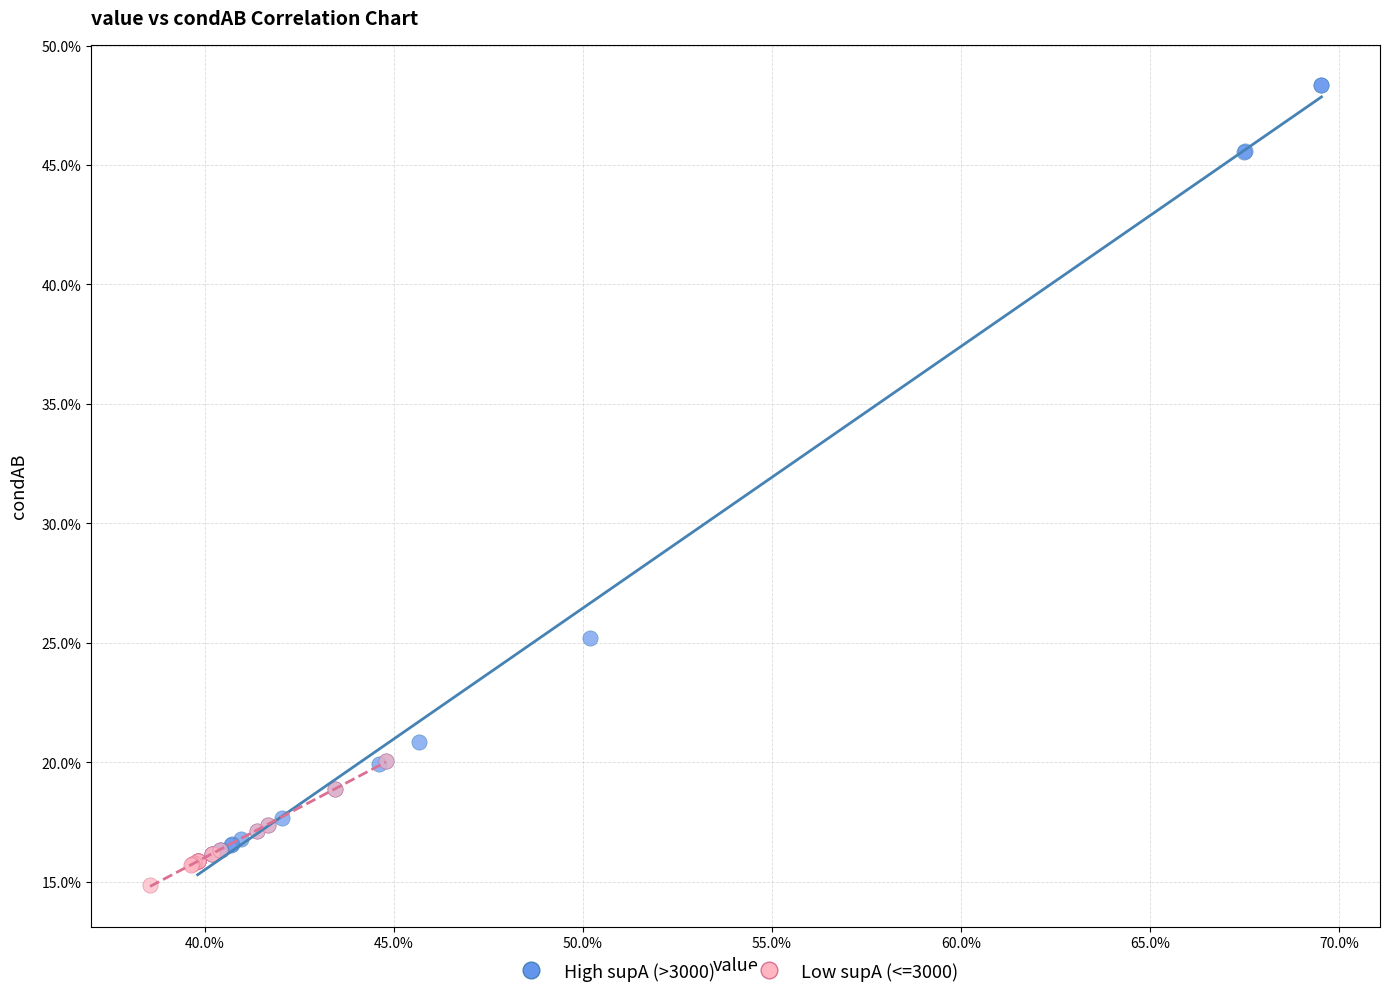

What are all the series names shown in the legend?

High supA (>3000), Low supA (<=3000)